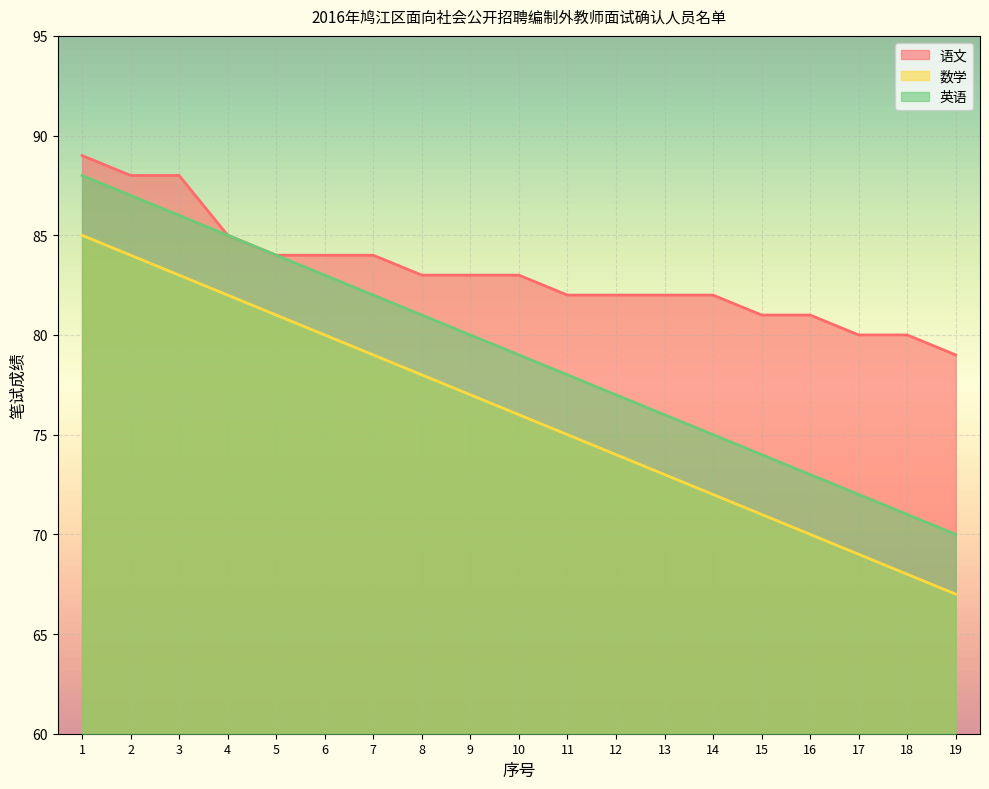

What is the approximate value of 数学 at 2, to the nearest 5?

85